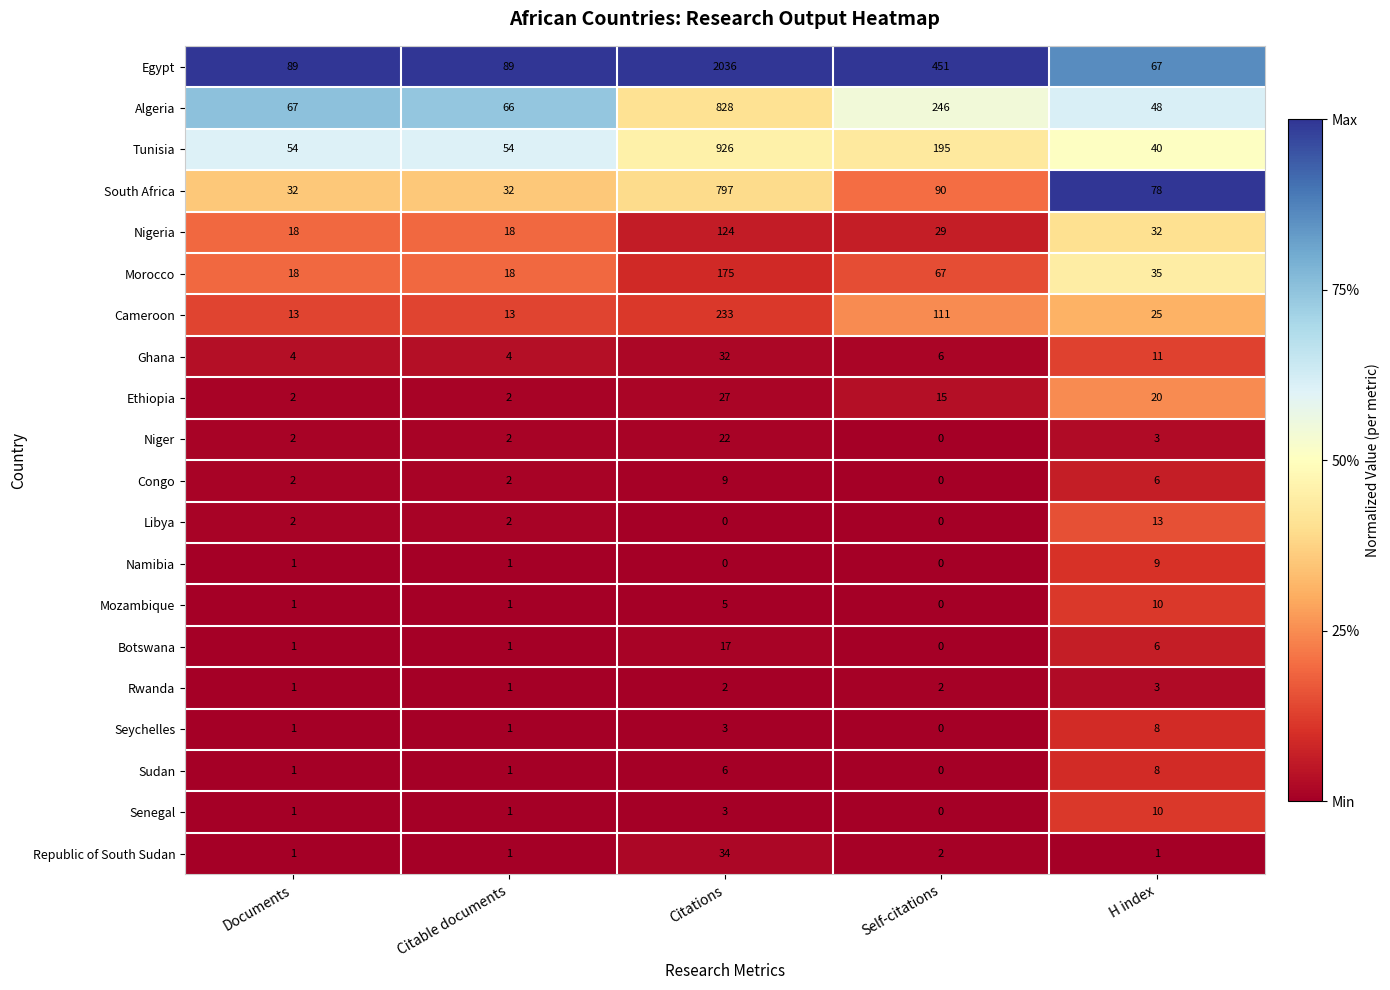

What is the maximum value shown in the chart?

2036